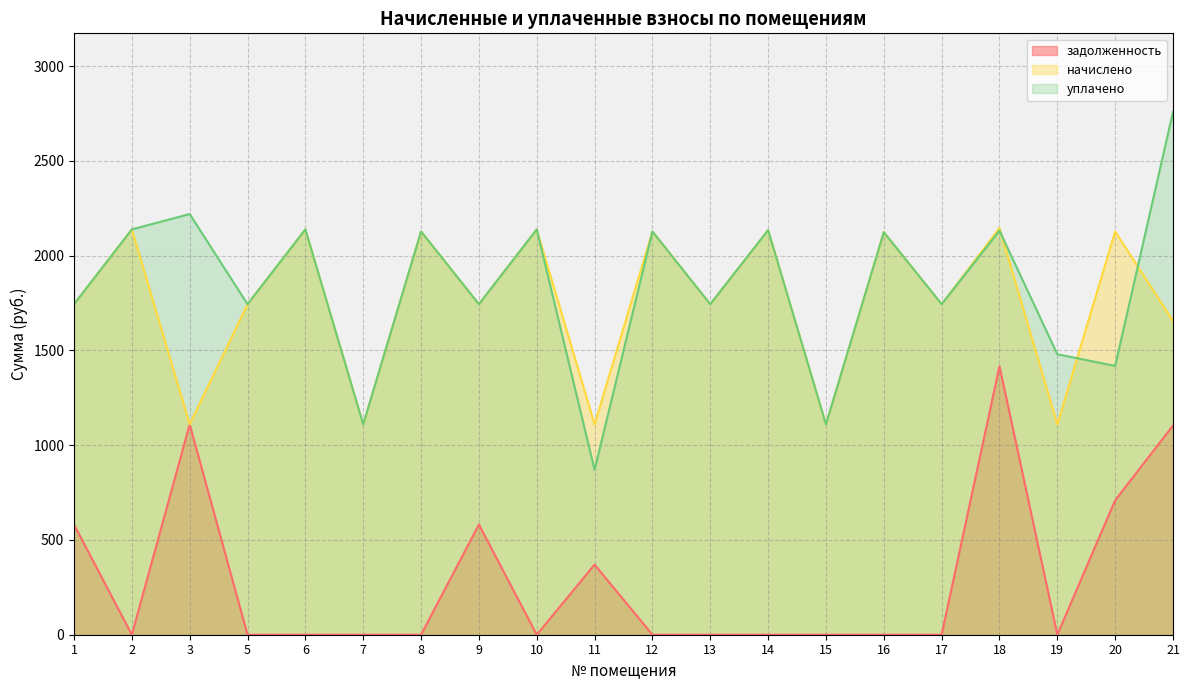

What value does the задолженность series have at 11?

369.9